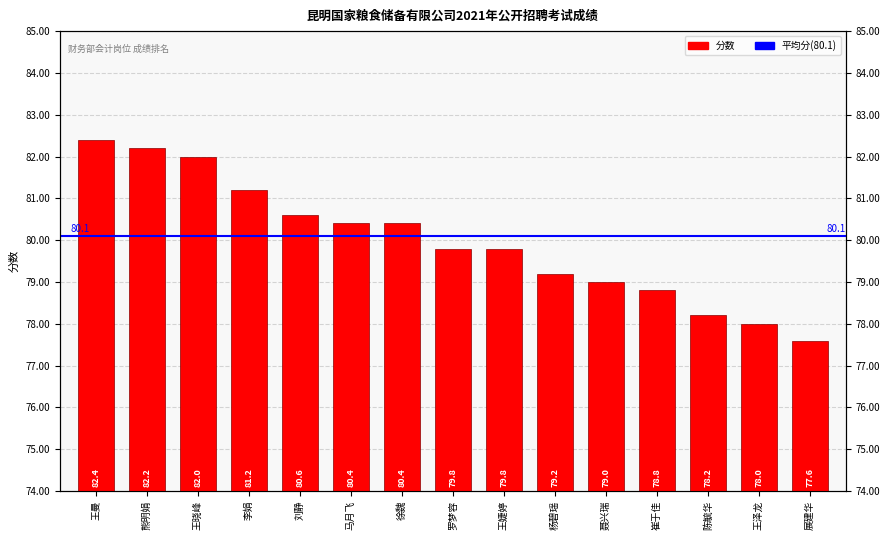

What is the value of the 3rd bar from the left?

82.0